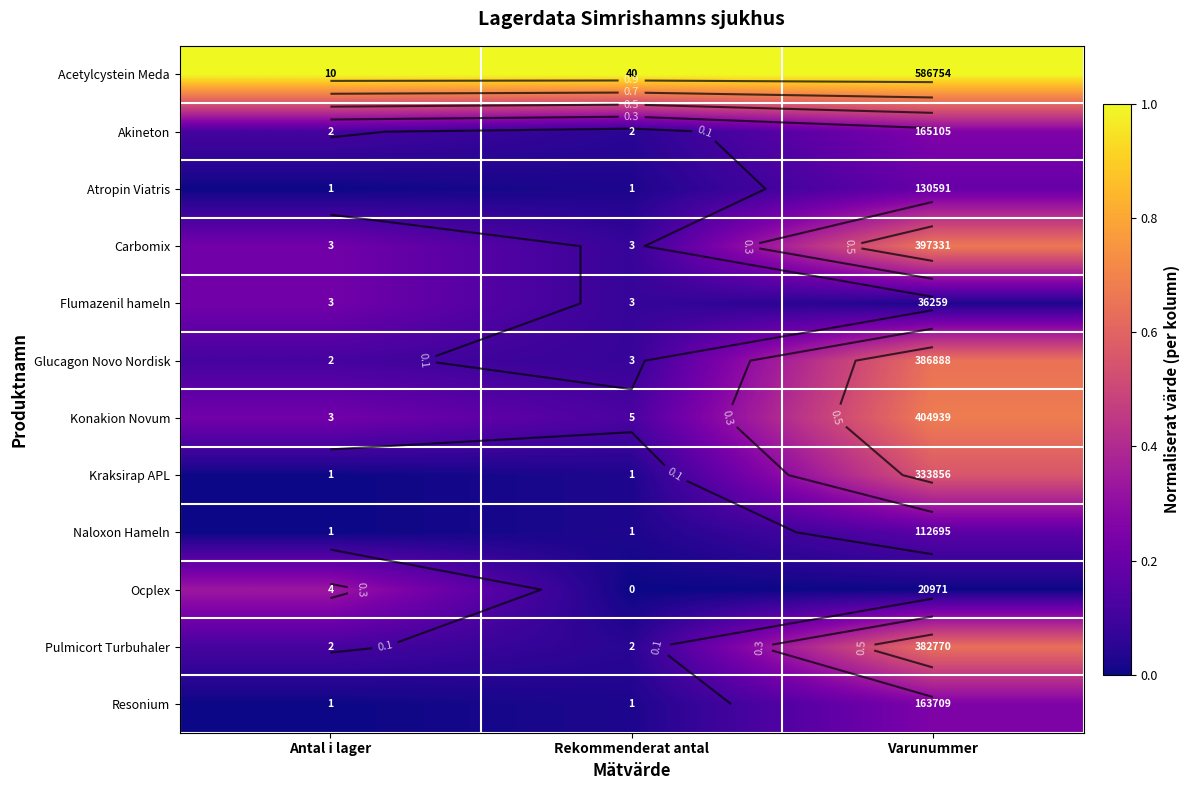

The value of Acetylcystein Meda at Rekommenderat antal is 1.0. True or false?

True